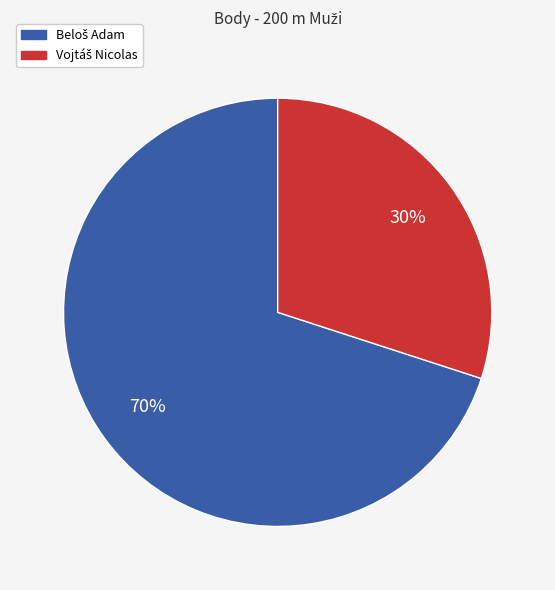

Is there any slice that represents more than half of the pie?

Yes